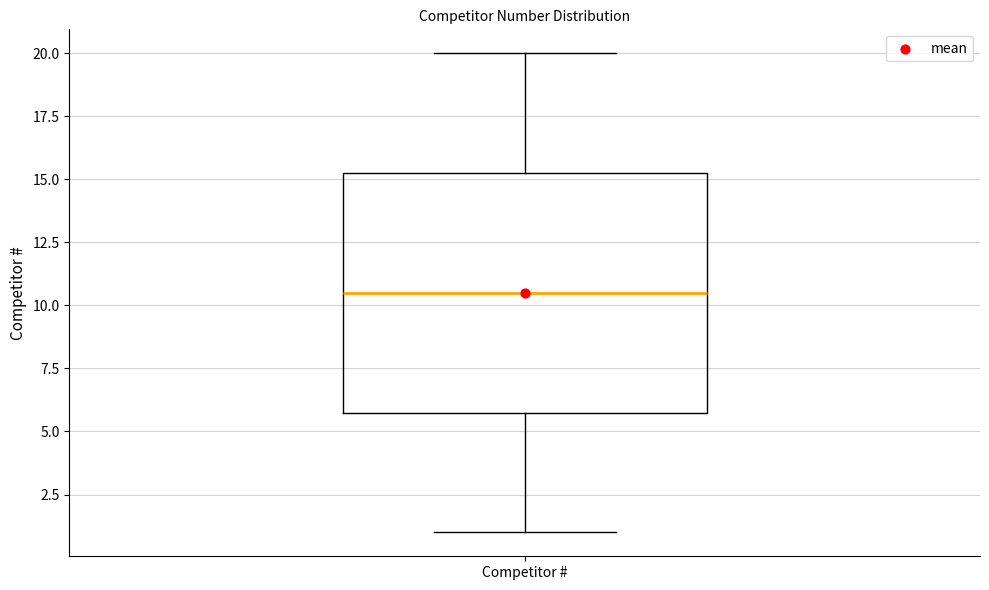

Where does the lower whisker of the box for Competitor # end on the y-axis? The values are not printed on the chart, so give them approximately, as read against the axis.

1.0